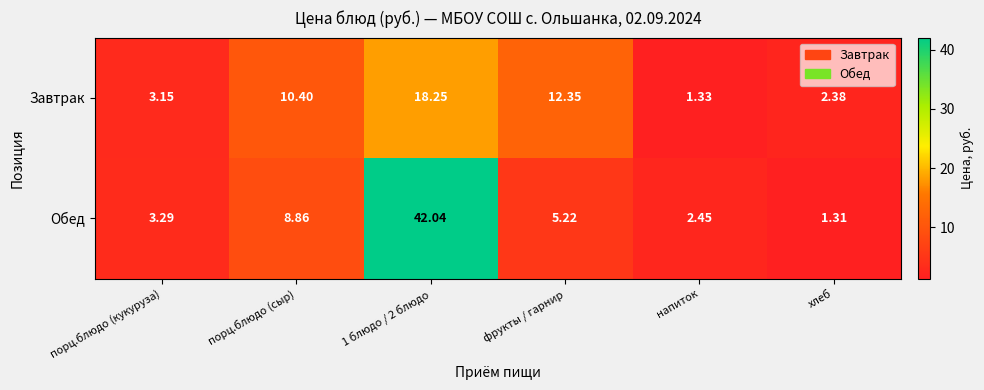

Which series has the widest spread of values?

Обед